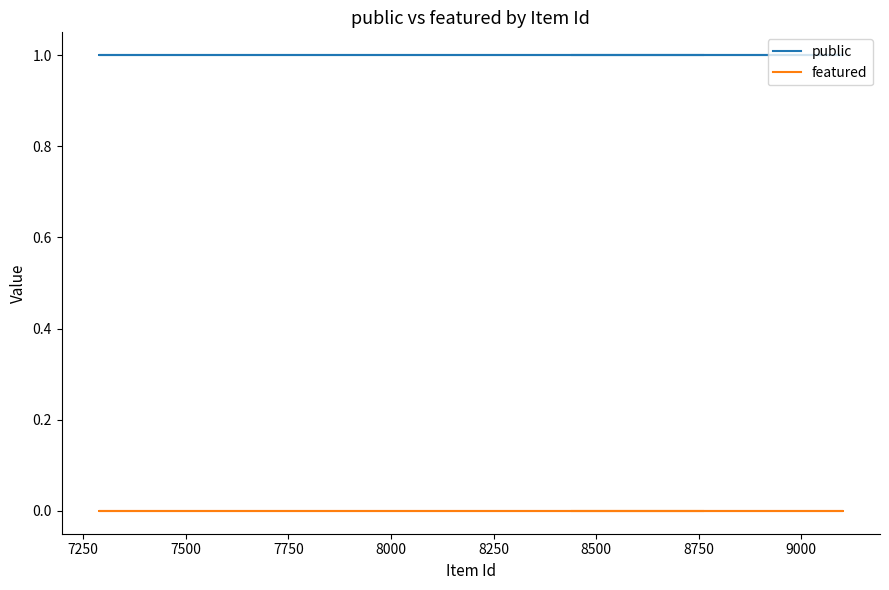

Which series changed the most between 7250 and 7500?

public